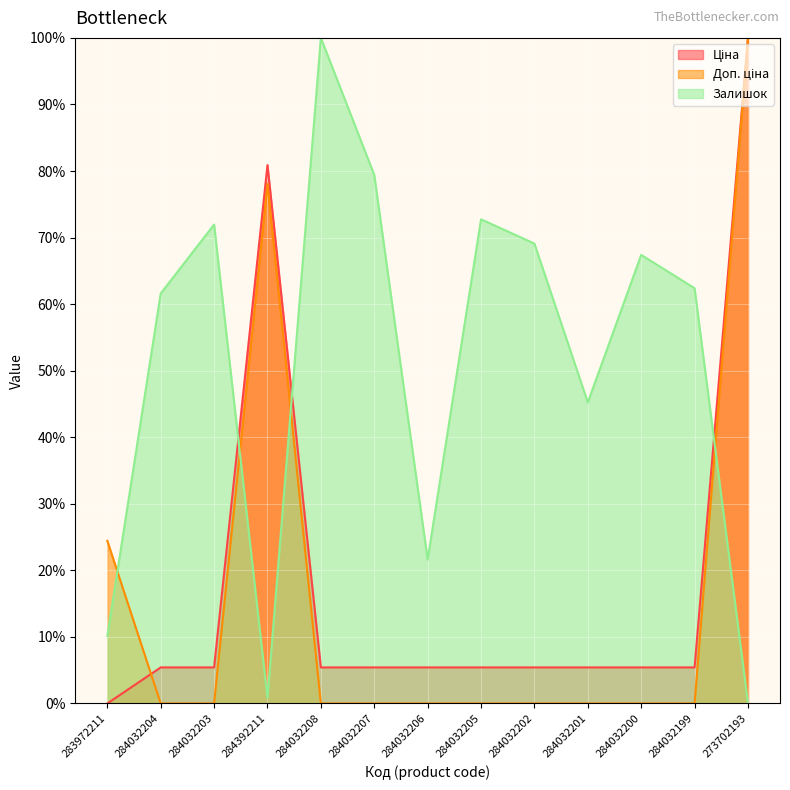

How many lines are shown in the chart?

3